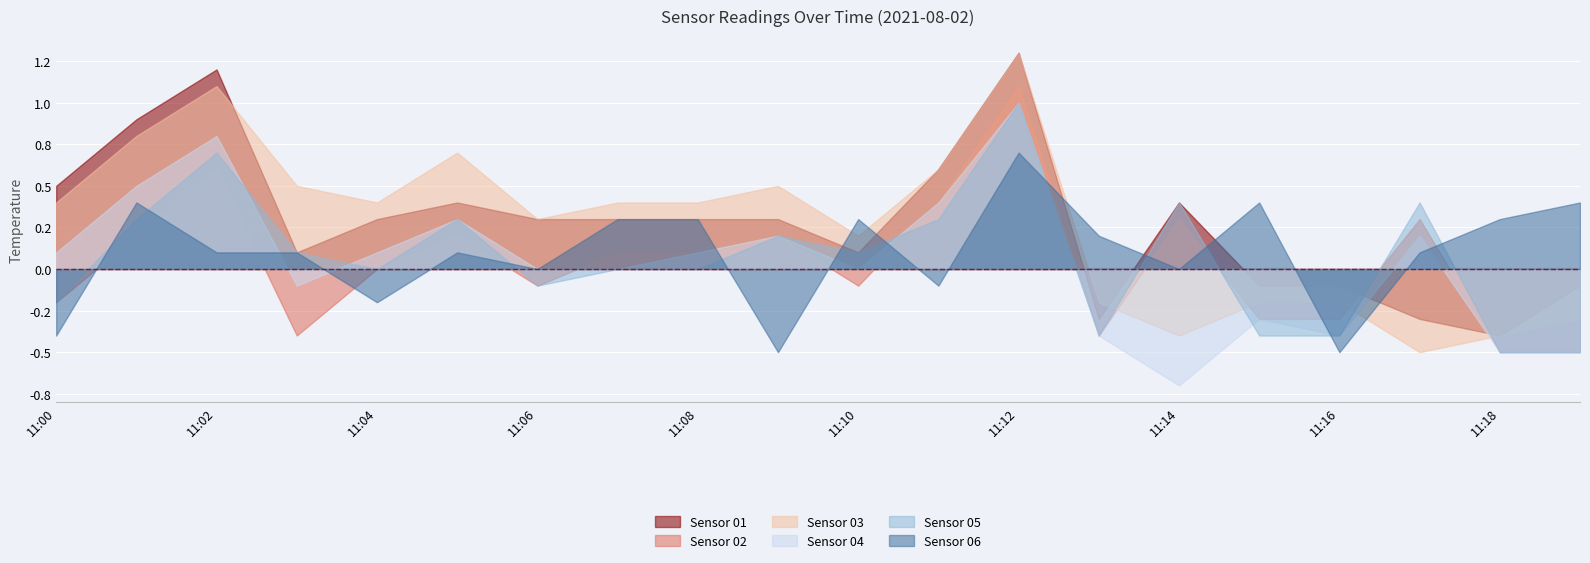

At which category is the sum across all series the highest?

11:12